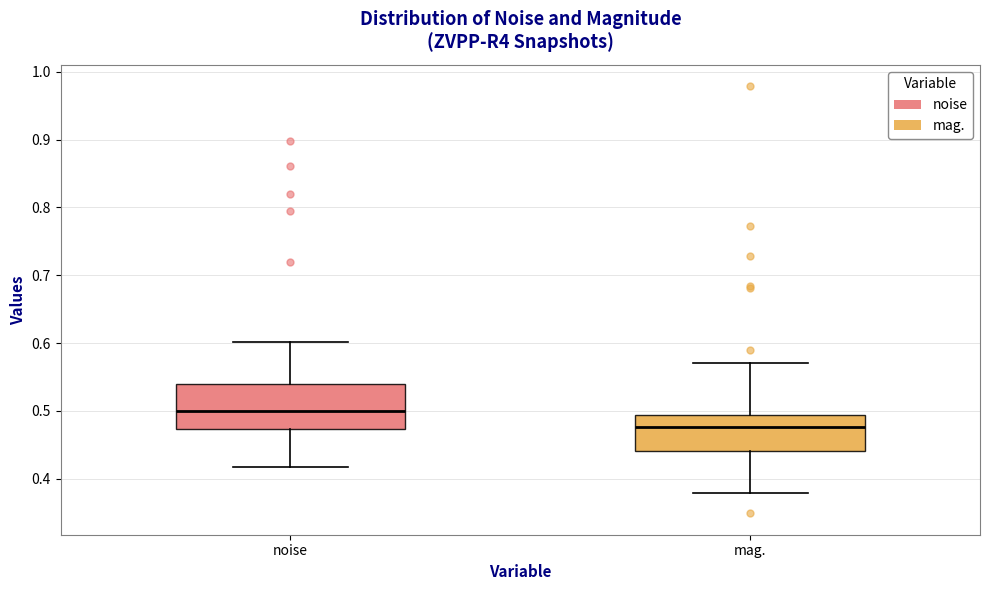

Reading left to right, transcribe this box plot: for each box, give where its median line is, the range the box spans, and where its two whiskers end, as read against the y-axis. The values are not printed on the chart, so give them approximately, as read against the axis.

noise: median 0.50, box 0.47 to 0.54, whiskers 0.42 to 0.60
mag.: median 0.48, box 0.44 to 0.49, whiskers 0.38 to 0.57